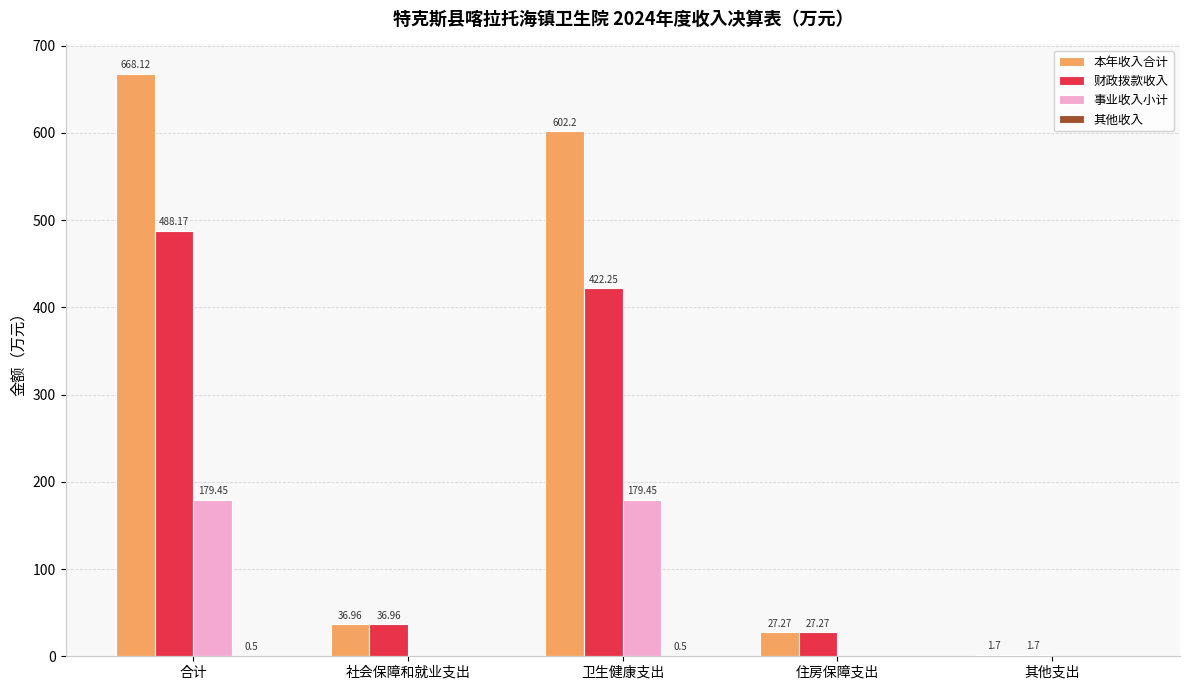

How many groups of bars are there?

5